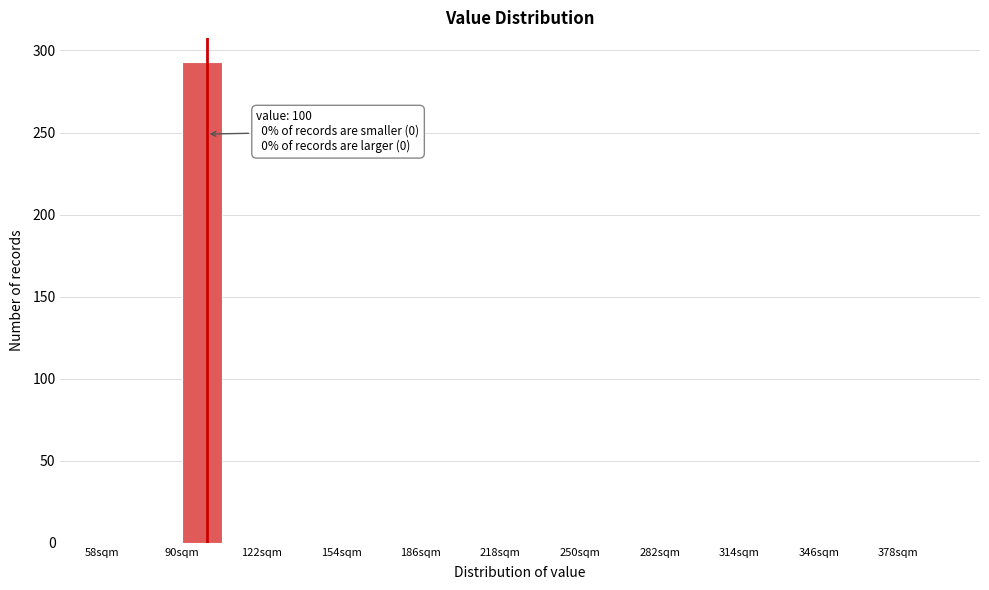

Read against the x-axis, roughly where is the centre of the tallest bar?

100